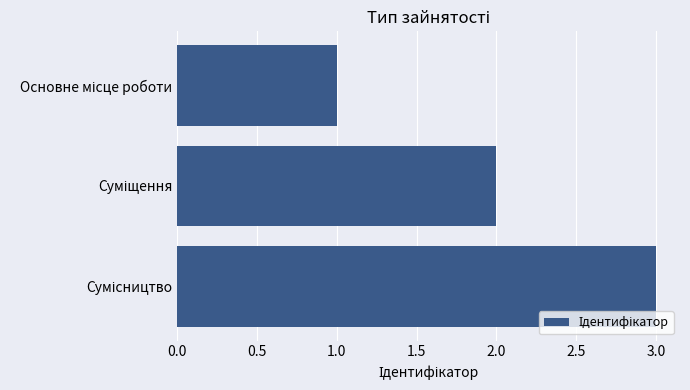

How many data points are less than 2?

1